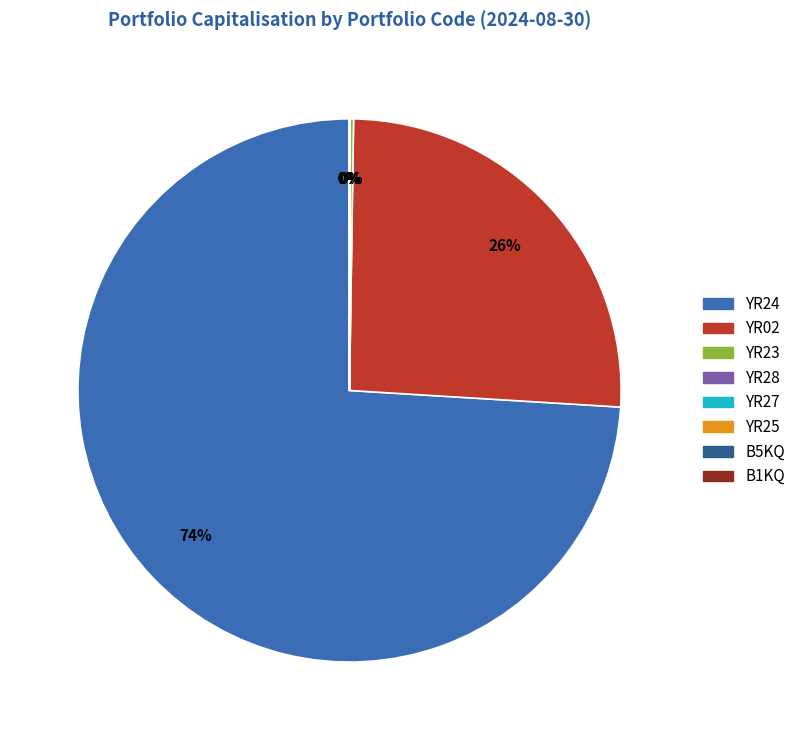

Does YR24 represent more than half of the total?

Yes